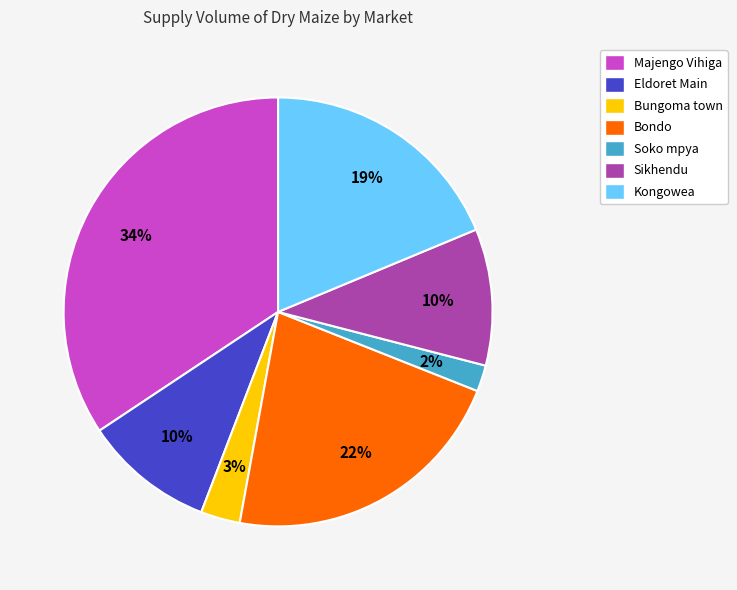

To the nearest percent, what portion does Bondo represent?

22%